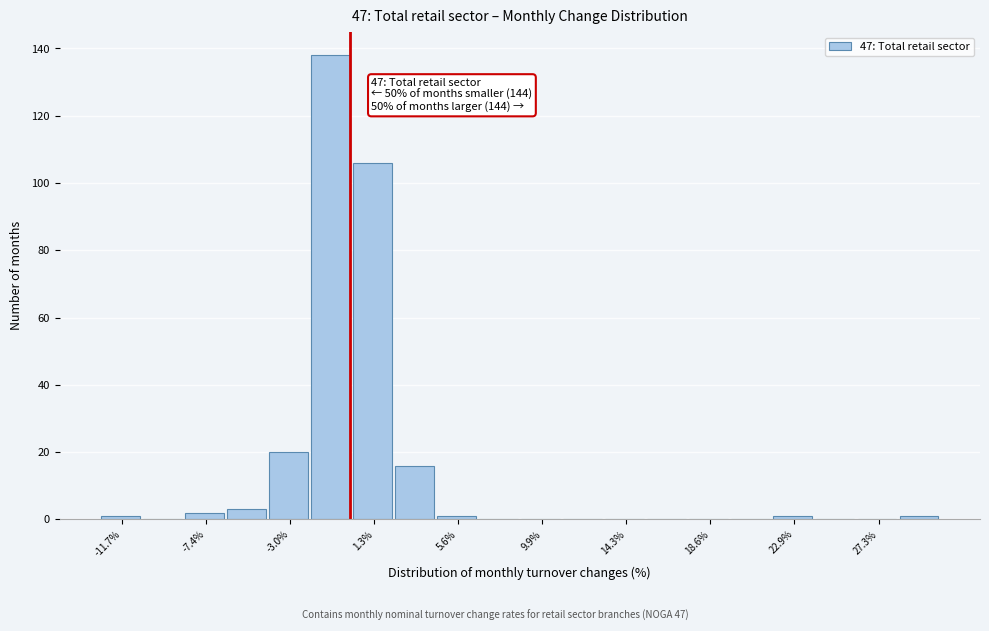

Which range on the x-axis has the tallest bar?

-2.0 to 0.0